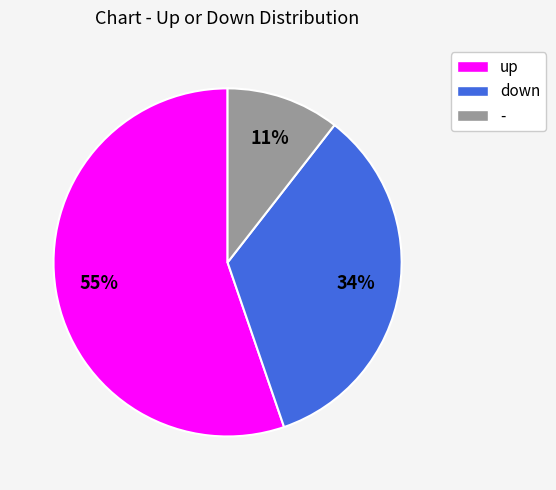

To the nearest percent, what is the combined percentage of down and -?

45%